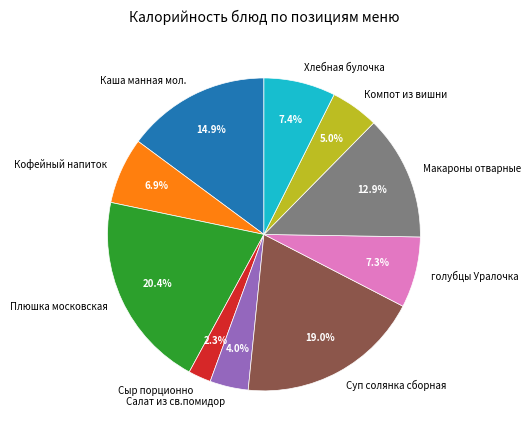

True or false: Плюшка московская accounts for 30% of the total.

False